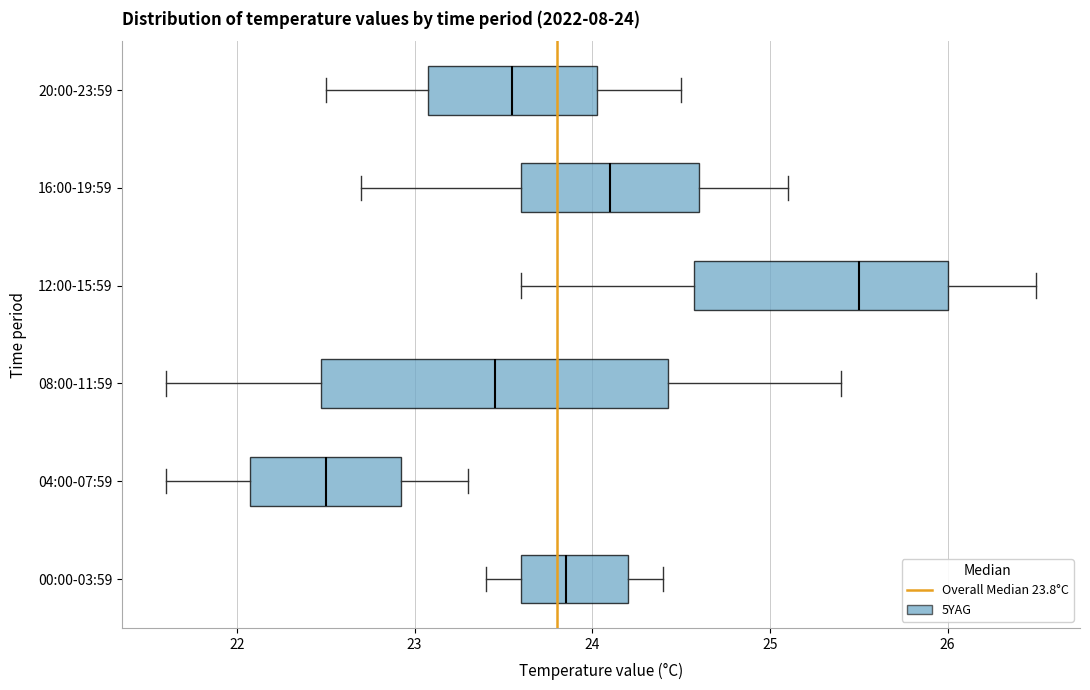

Which box is the widest, from its left edge to its right edge?

08:00-11:59